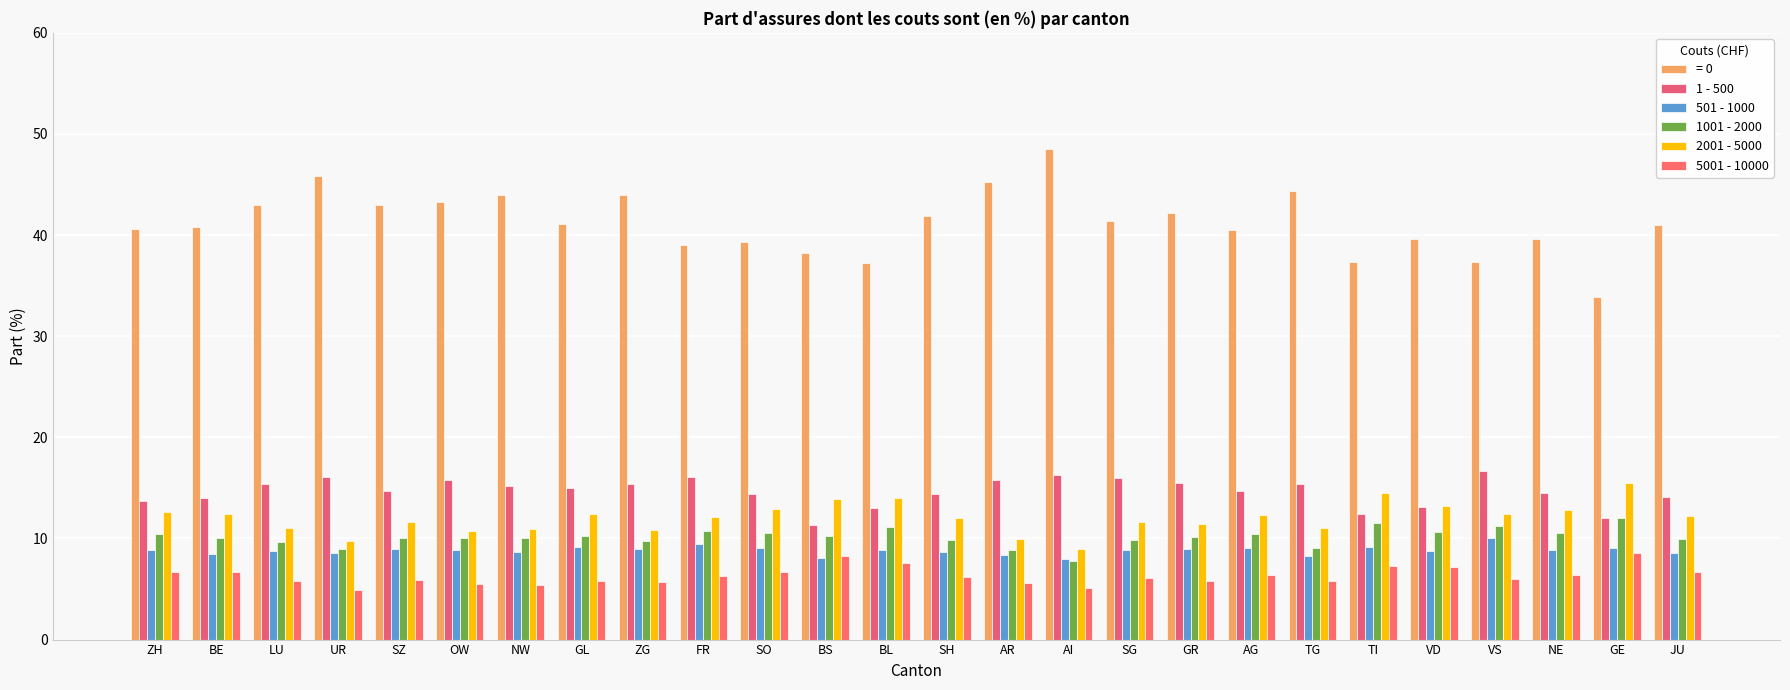

What position from the right is AG?

8